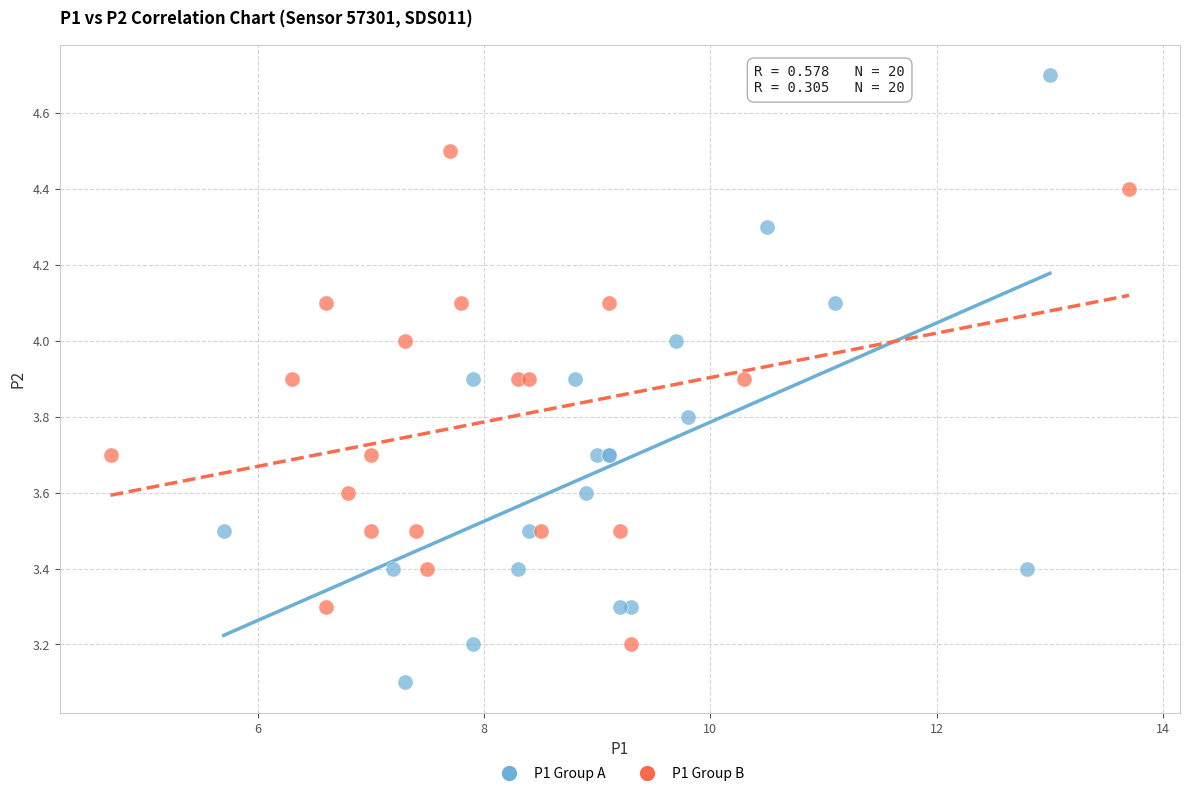

Which series contains the lowest Y value?

P1 Group A